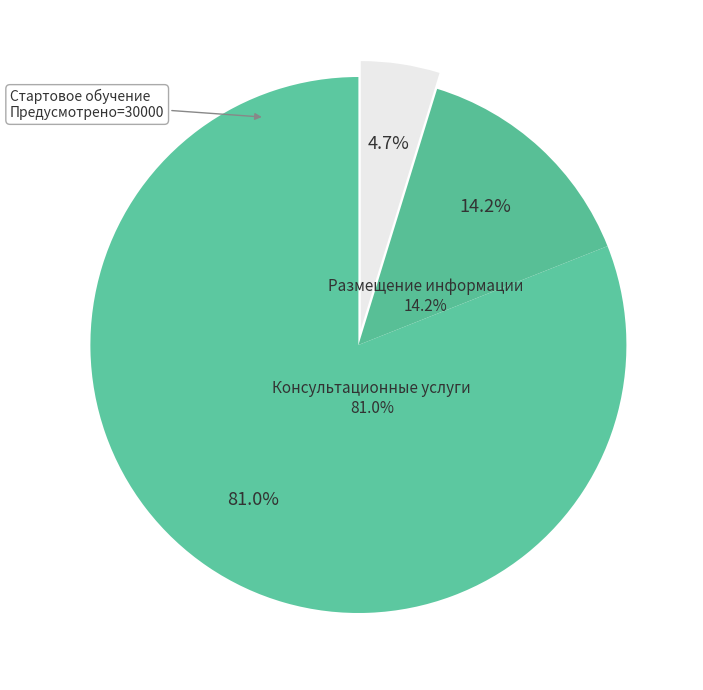

To the nearest percent, what portion does Размещение информации по вопросам represent?

14%